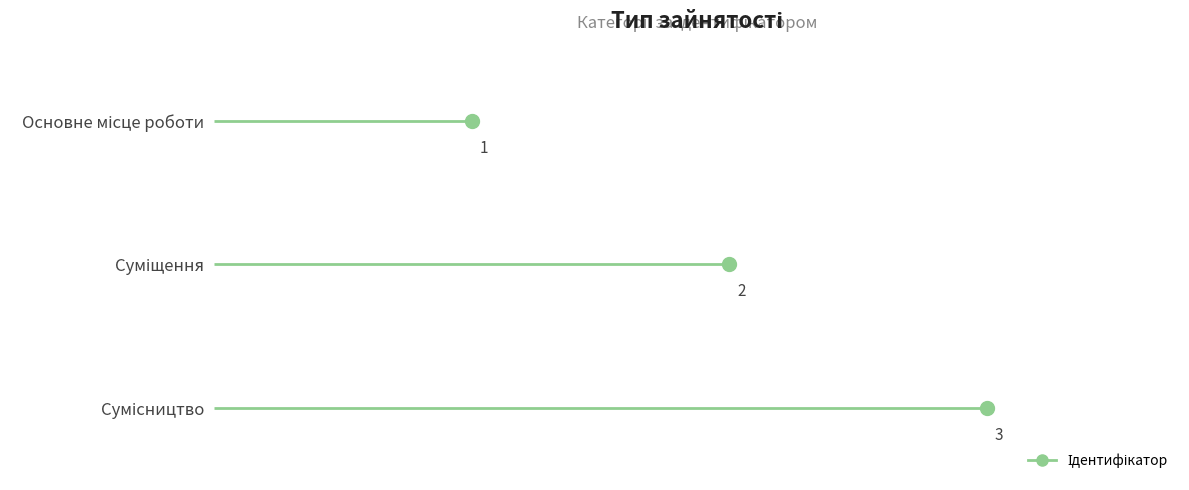

Reading right to left, list all the values displayed in this chart.

3	2	1